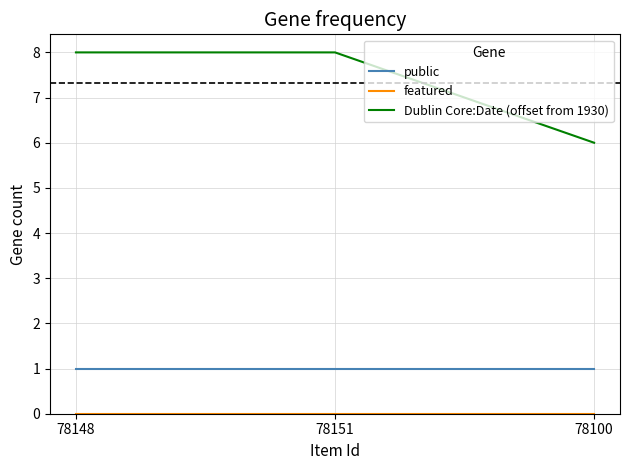

What is the total value across all series at 78151?

9